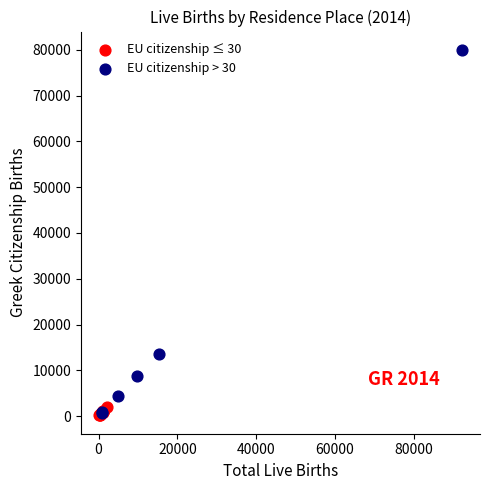

Which series has the largest Y range (max minus min)?

EU citizenship > 30